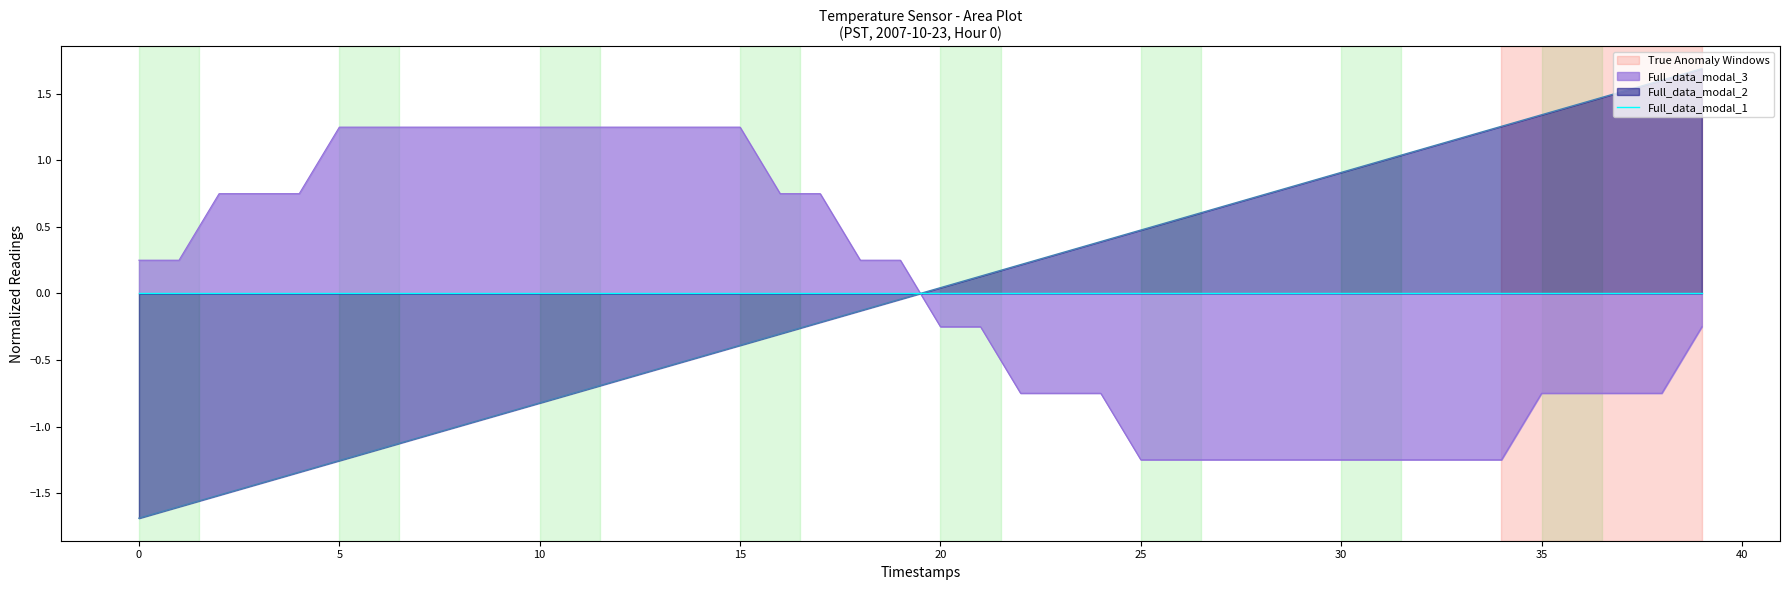

At how many categories does at least one series exceed 0?

40